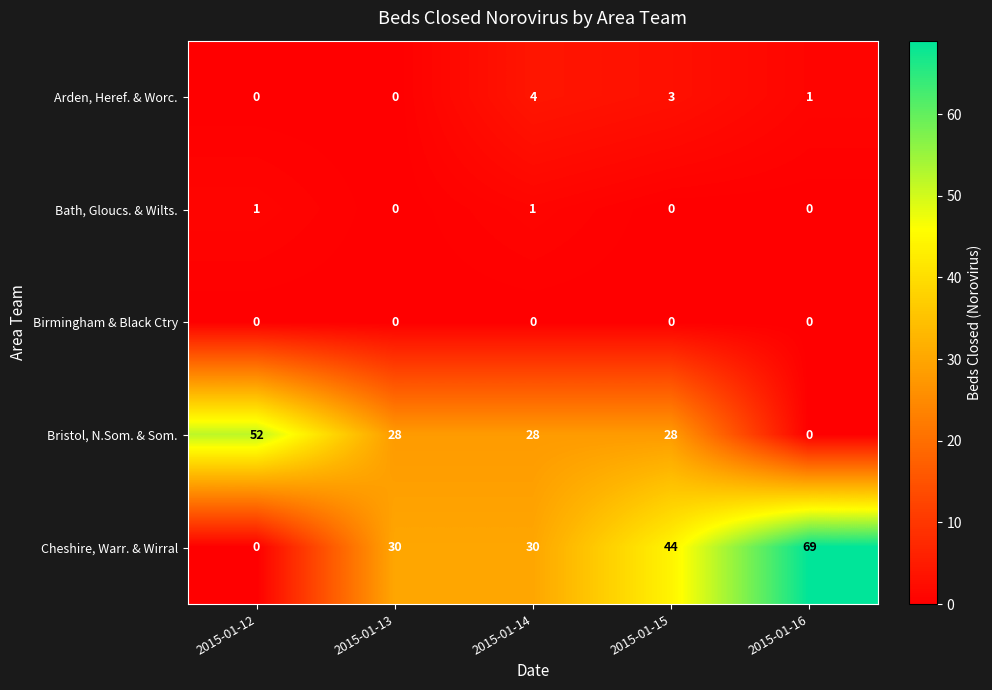

At how many categories does at least one series exceed 19?

5